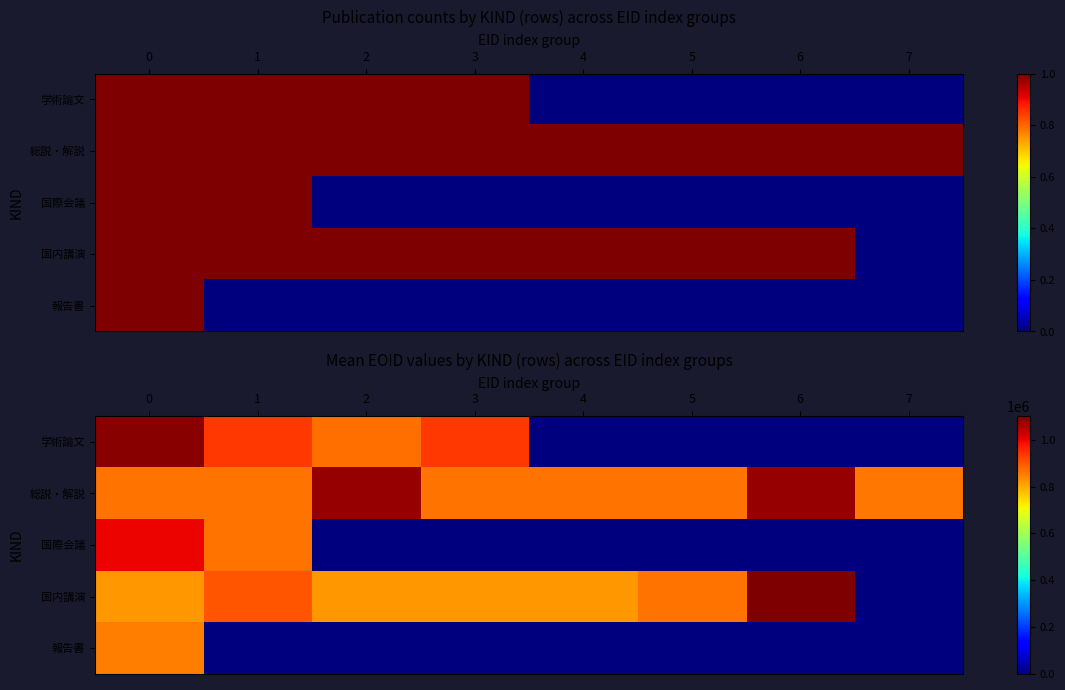

What is the sum of the 学術論文 values at 1 and 4?

935383